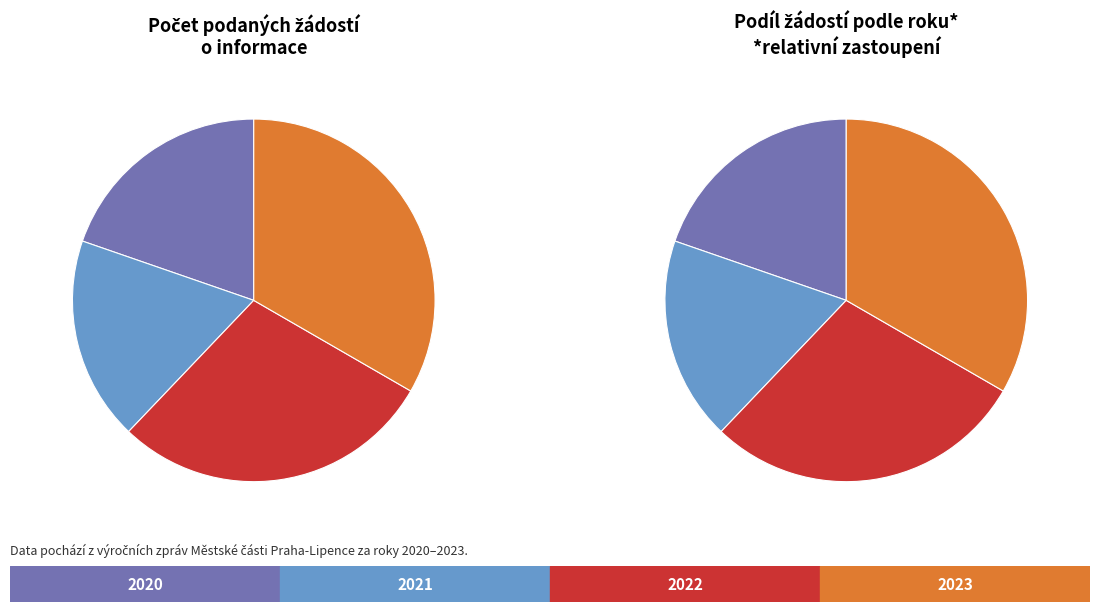

Which slice is the smallest?

2021